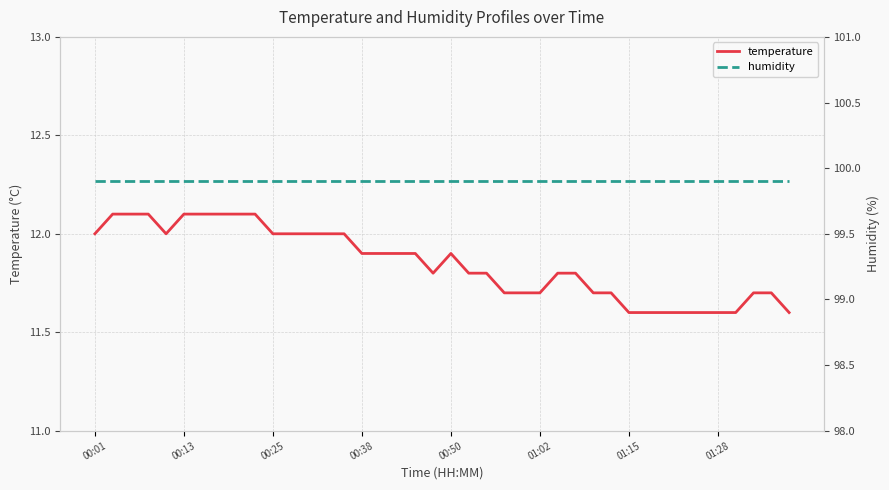

What is the maximum value shown in the chart?

99.9